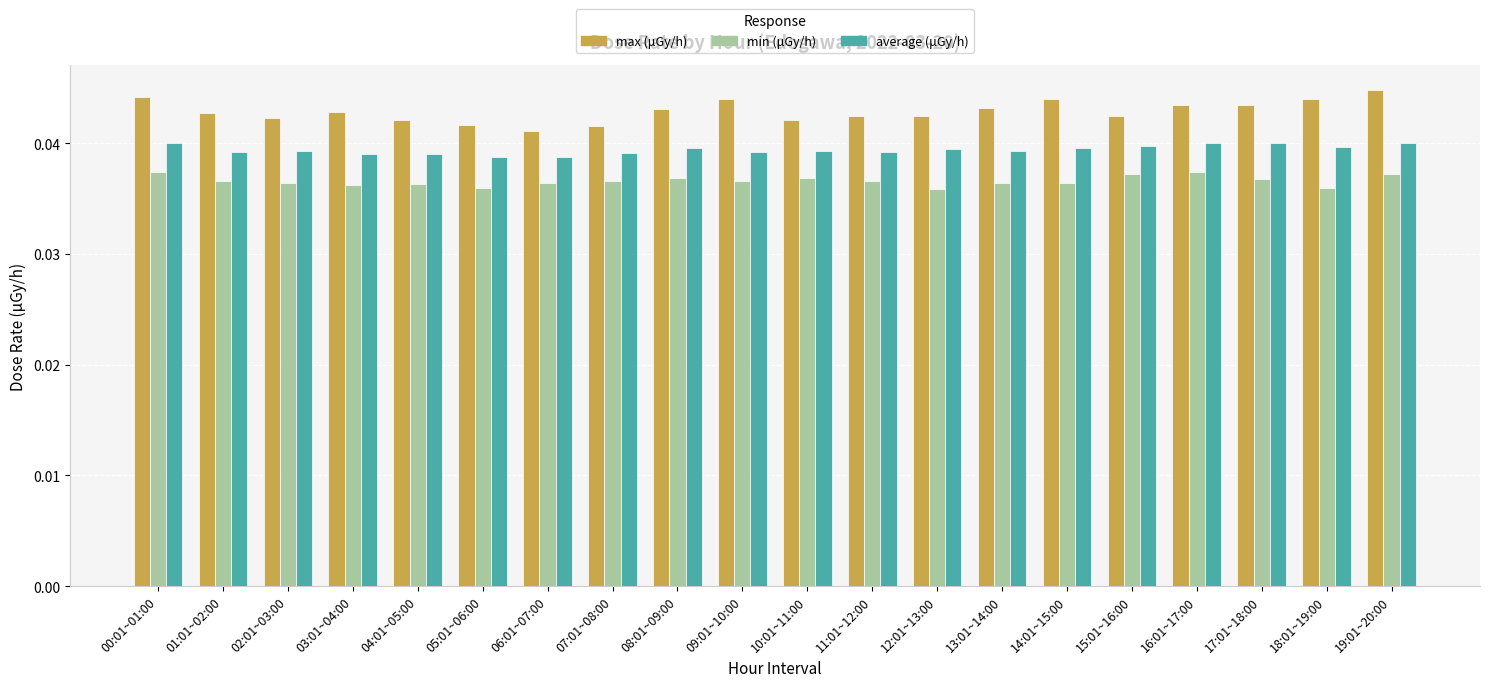

What is the label of the 10th bar from the left?

09:01~10:00